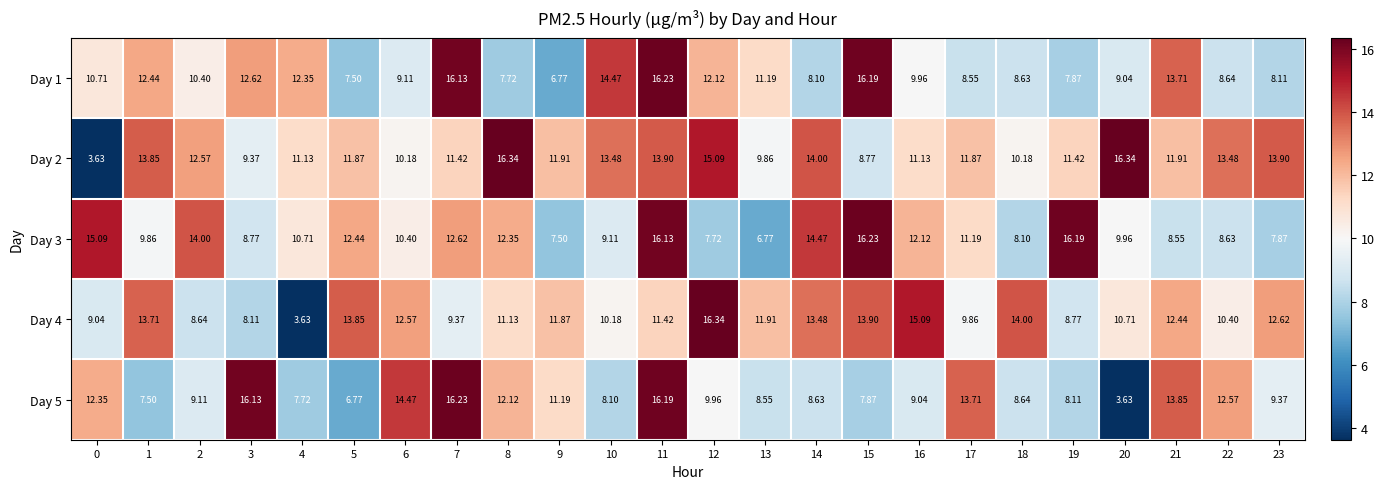

How many values in the Day 3 series exceed 10?

13